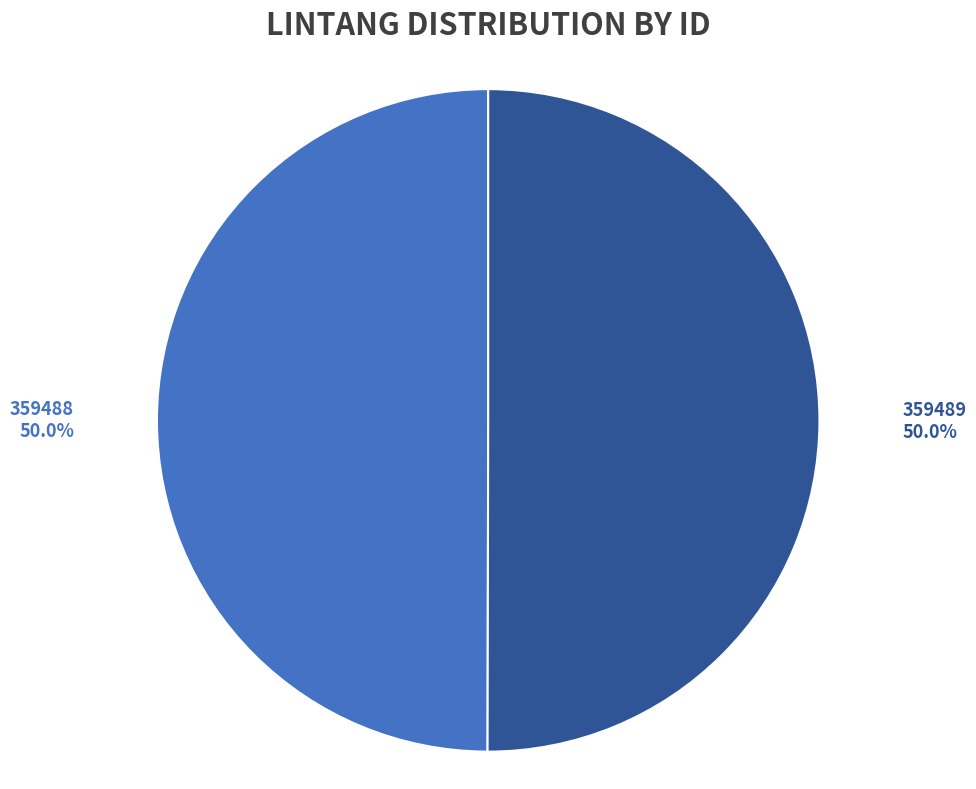

What percentage is the 359489 slice, to the nearest percent?

50%